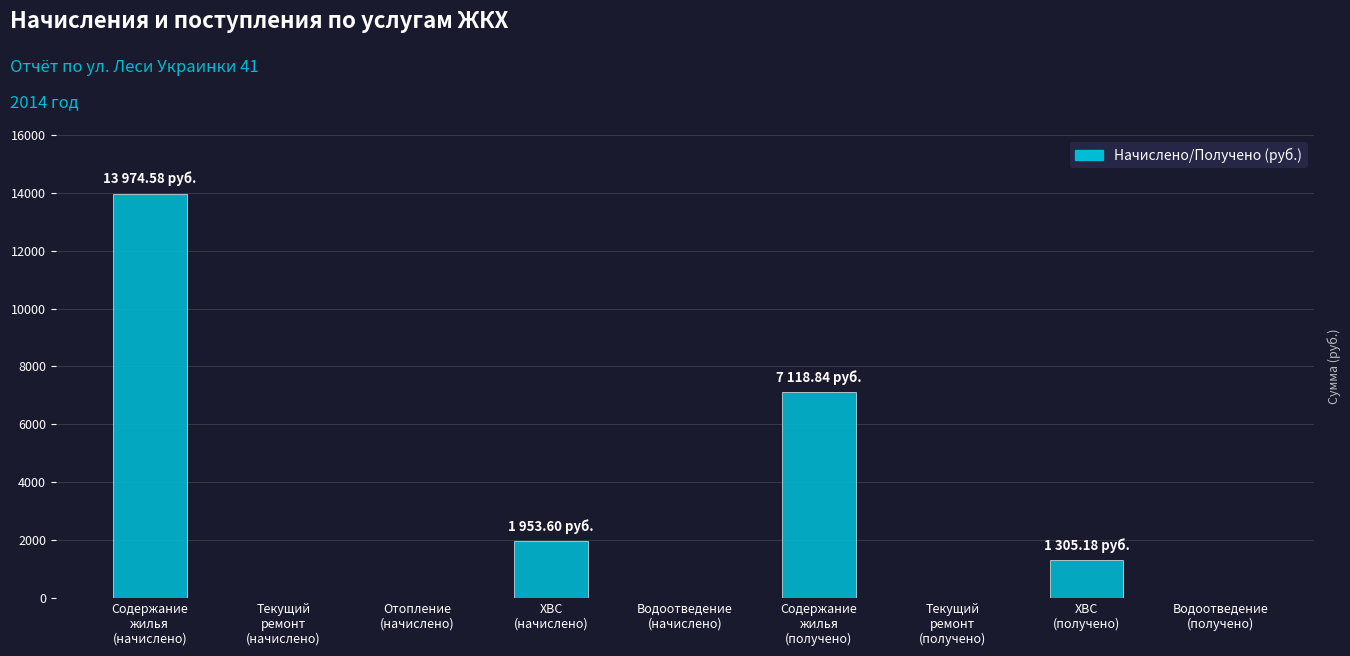

Where is the data nearest to the value 6987?

Содержание
жилья
(получено)